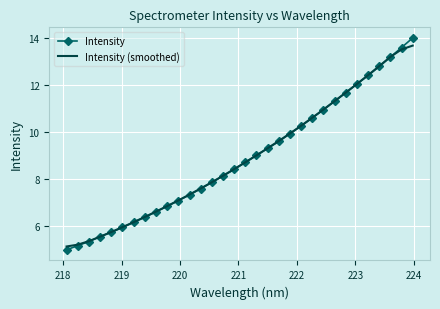

Which series has the widest spread of values?

Intensity